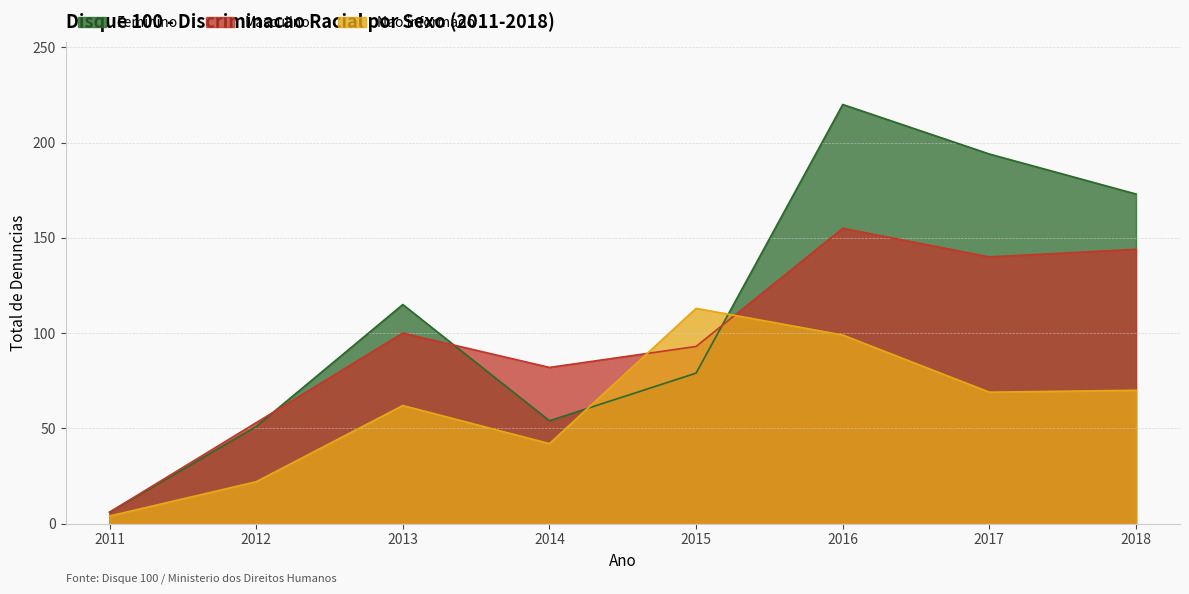

At which label does Masculino reach its peak?

2016